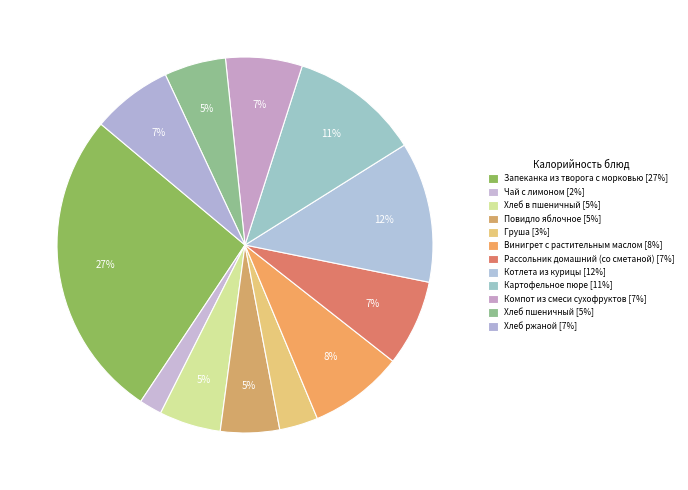

Which category has the smallest portion of the pie?

Чай с лимоном